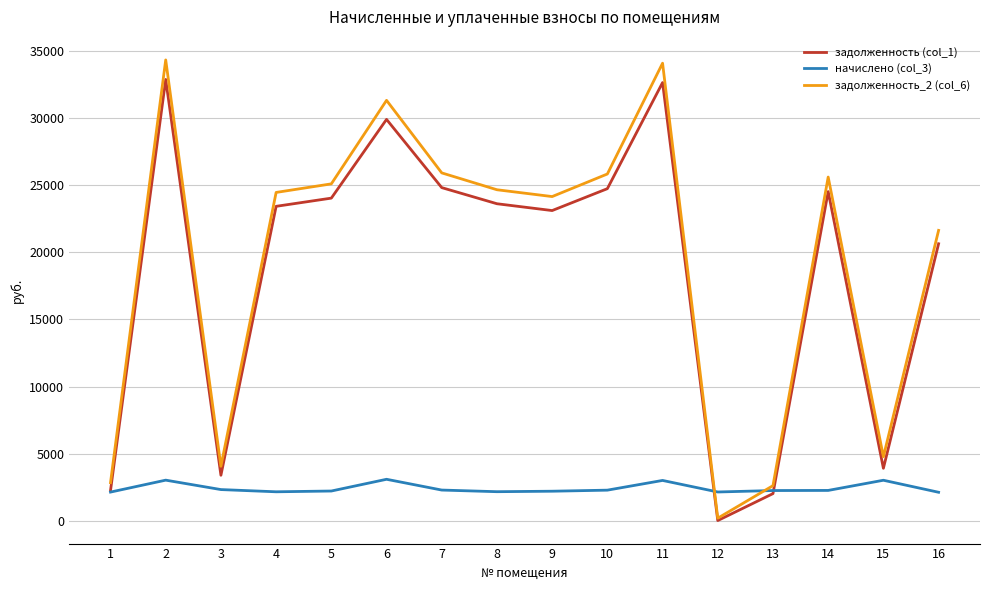

Is the value of начислено (col_3) at 9 greater than the value of задолженность (col_1) at 15?

No